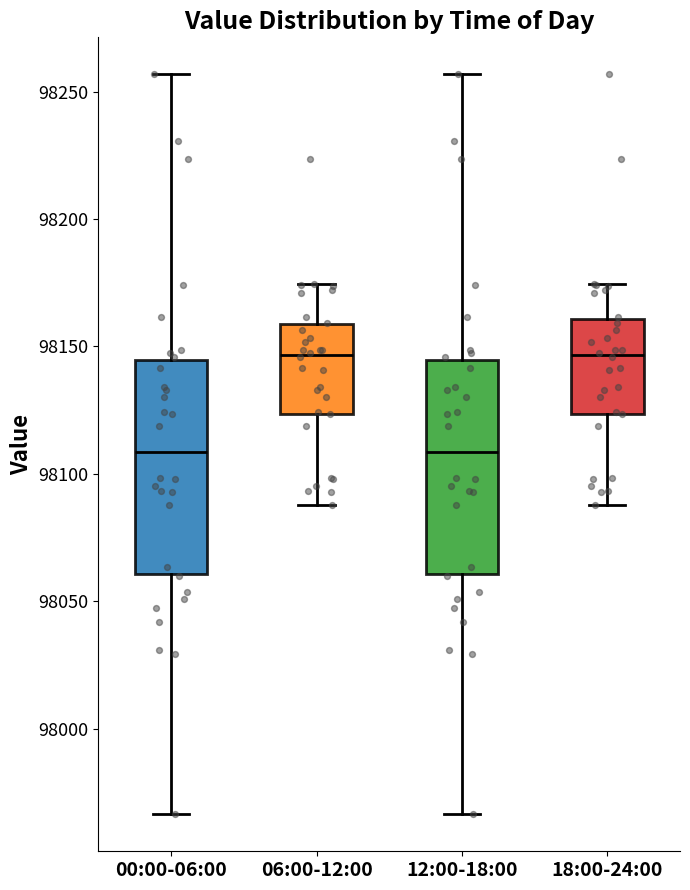

Reading left to right, read every box against the y-axis: the position of its median line, the range the box covers, and the ends of its whiskers. The values are not printed on the chart, so give them approximately, as read against the axis.

00:00-06:00: median 98110, box 98060 to 98145, whiskers 97965 to 98255
06:00-12:00: median 98145, box 98125 to 98160, whiskers 98090 to 98175
12:00-18:00: median 98110, box 98060 to 98145, whiskers 97965 to 98255
18:00-24:00: median 98145, box 98125 to 98160, whiskers 98090 to 98175